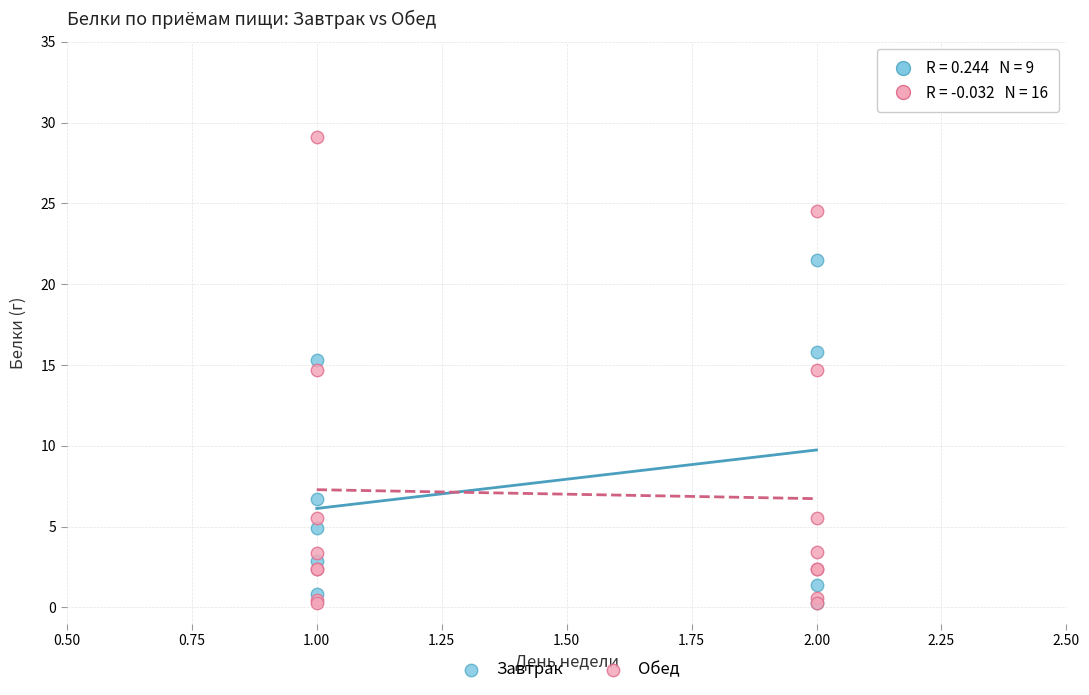

Which series reaches the maximum Y coordinate?

Обед